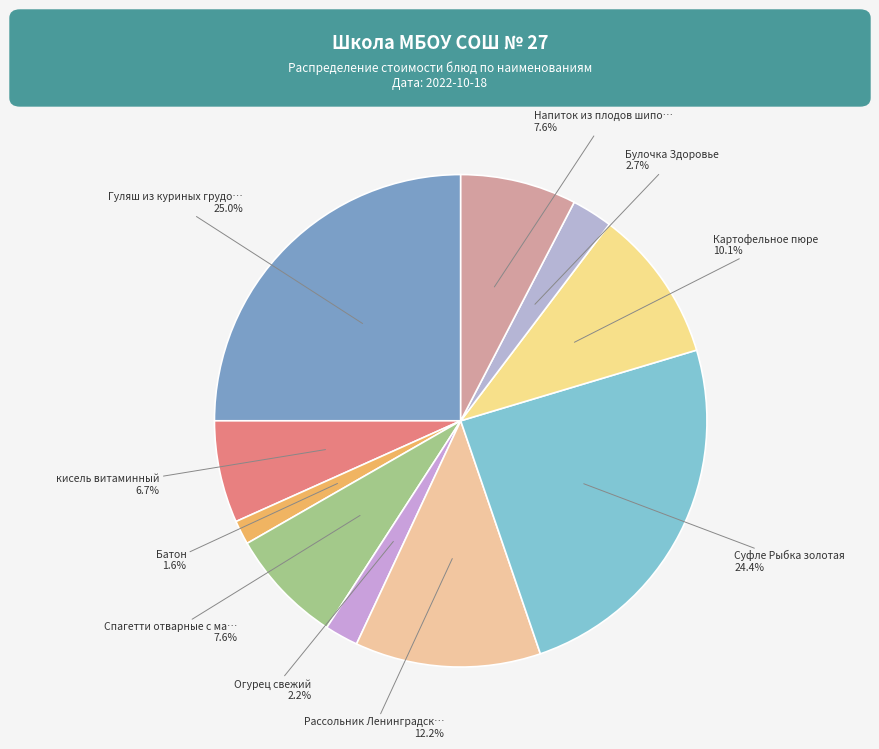

What is the smallest slice in the pie chart?

Батон